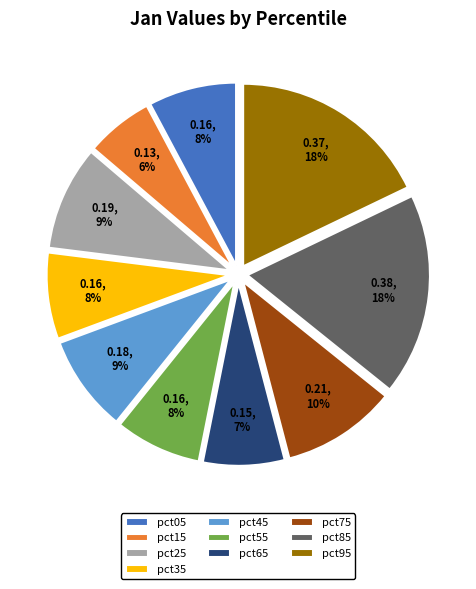

Between pct35 and pct95, which is larger?

pct95